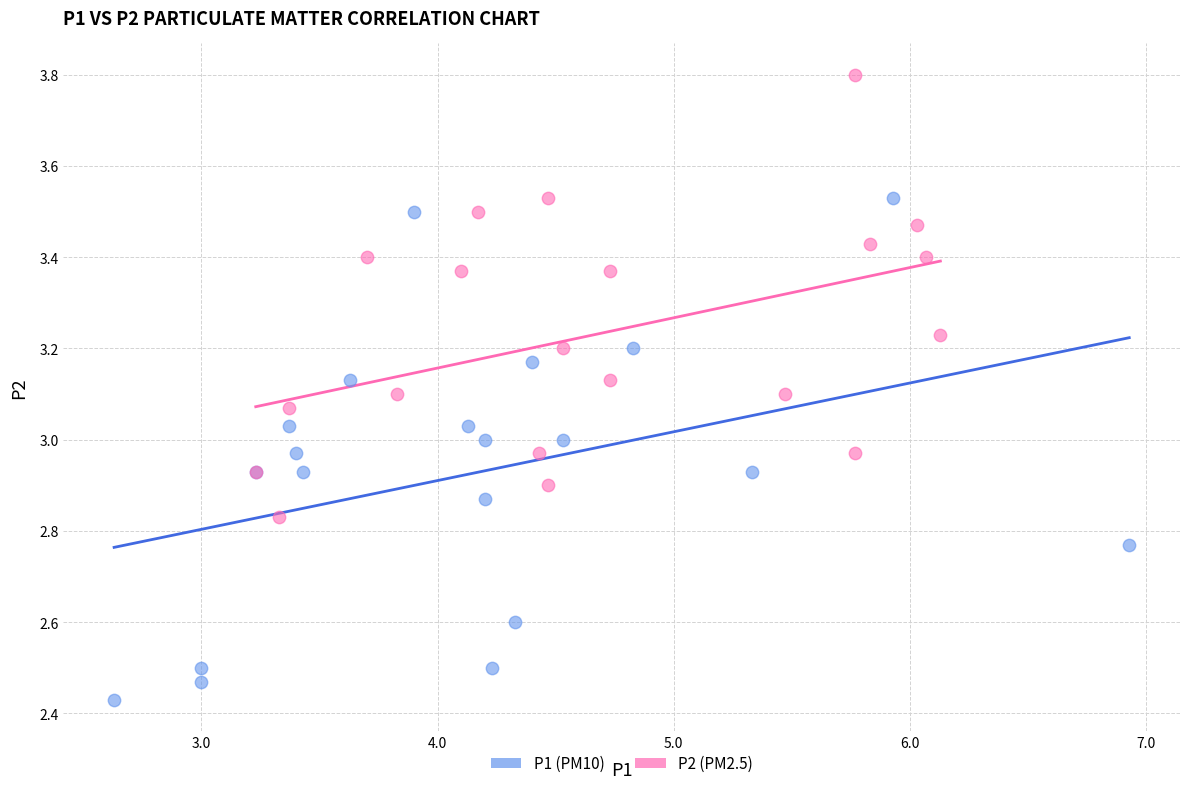

What are all the series names shown in the legend?

P1 (PM10), P2 (PM2.5)